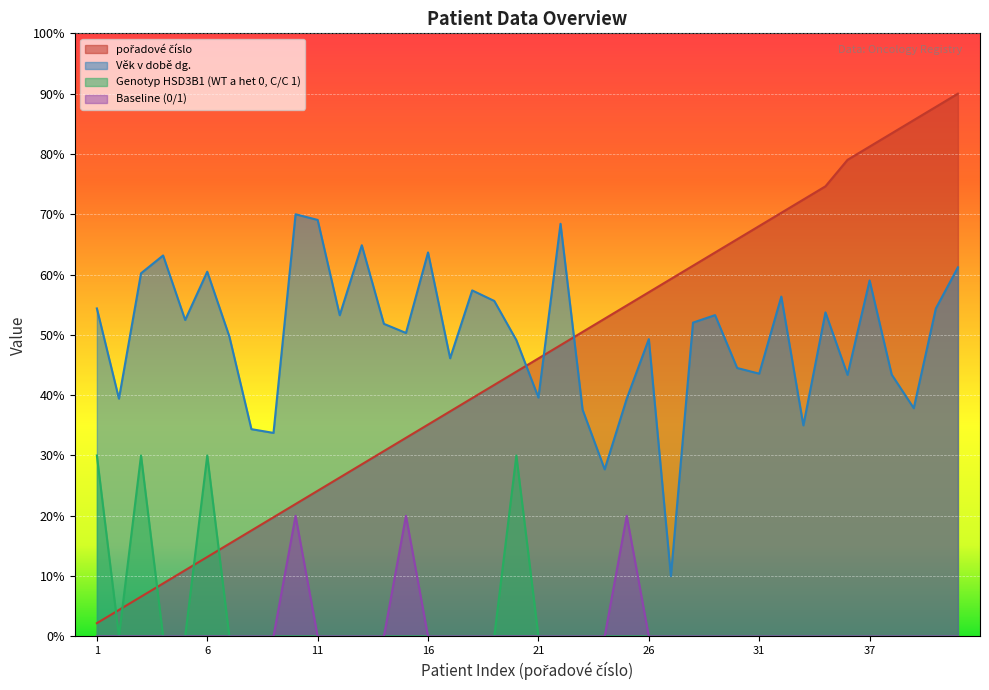

Between 13 and 40, which is larger?

40